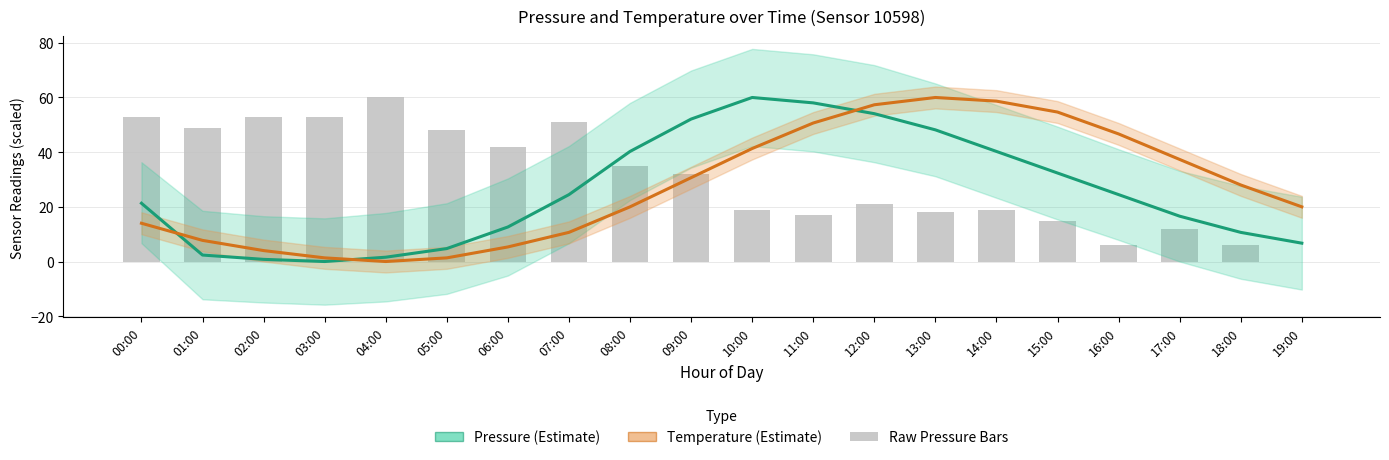

Between 18:00 and 13:00, which is larger?

13:00